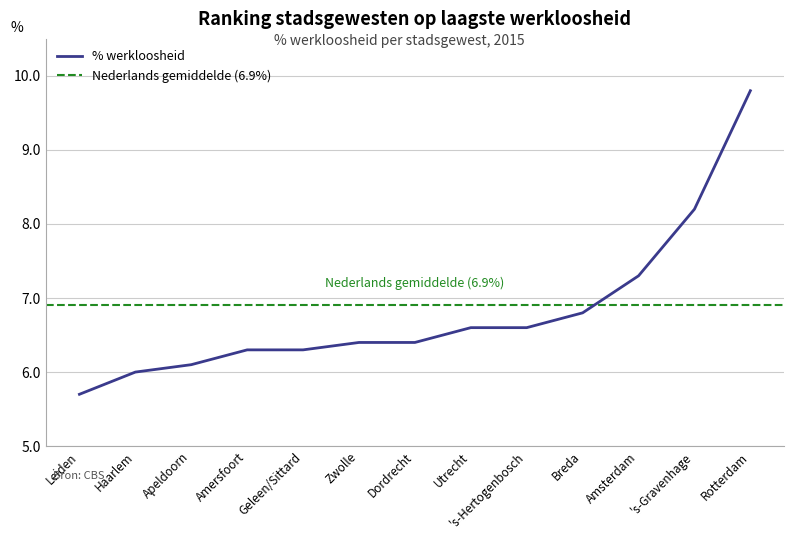

Reading left to right, what are all the values shown in this chart?

5.7	6.0	6.1	6.3	6.3	6.4	6.4	6.6	6.6	6.8	7.3	8.2	9.8